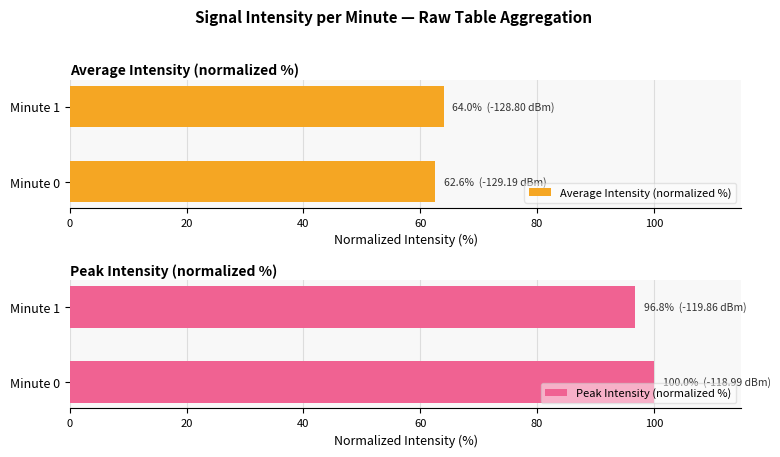

What is the sum of the Average Intensity (normalized %) values at 0 and 20?

126.6